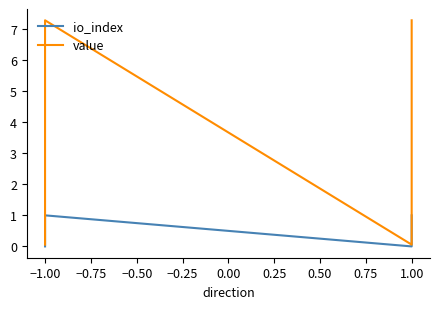

Reading left to right, what are all the values shown in this chart?

io_index: 0.0	1.0	0.0	1.0
value: 0.1	7.3	0.1	7.3